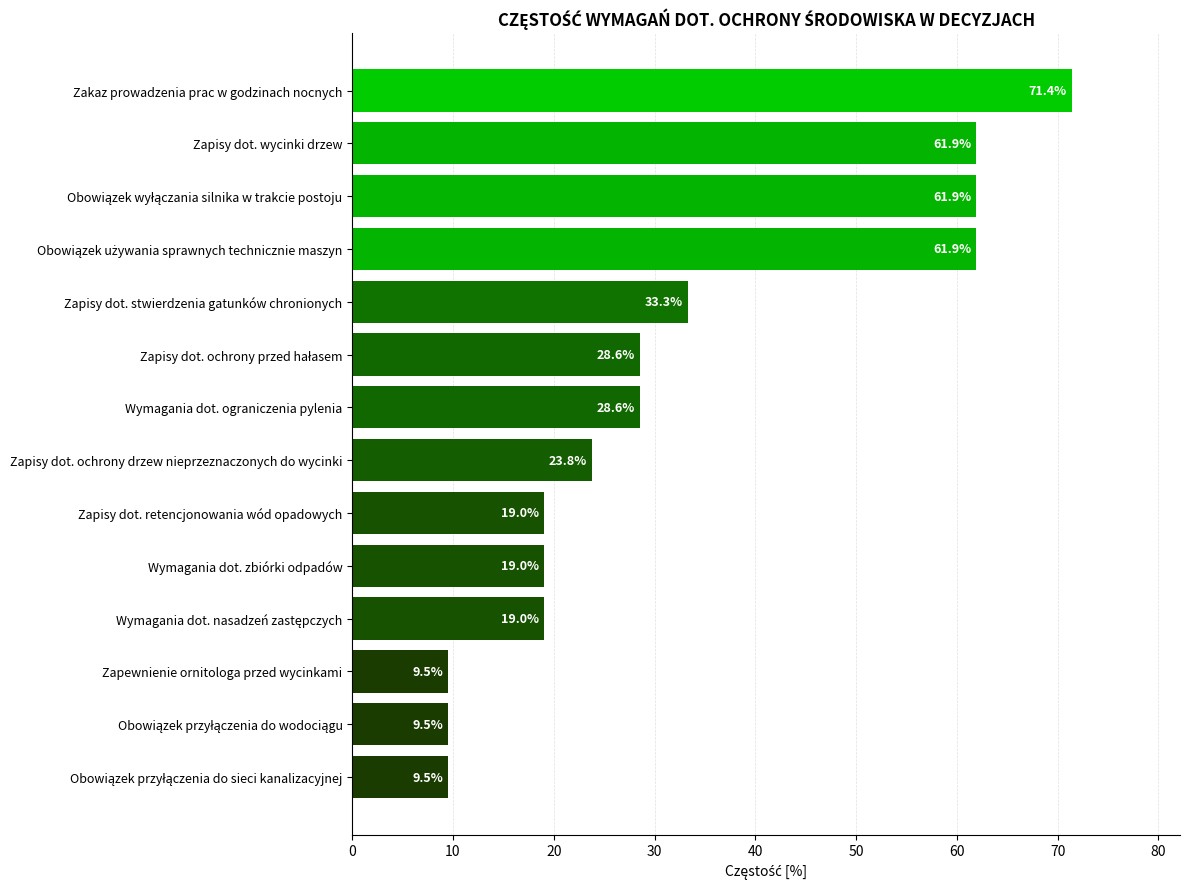

Reading top to bottom, transcribe all the data shown in this chart.

71.4	61.9	61.9	61.9	33.3	28.6	28.6	23.8	19.0	19.0	19.0	9.5	9.5	9.5